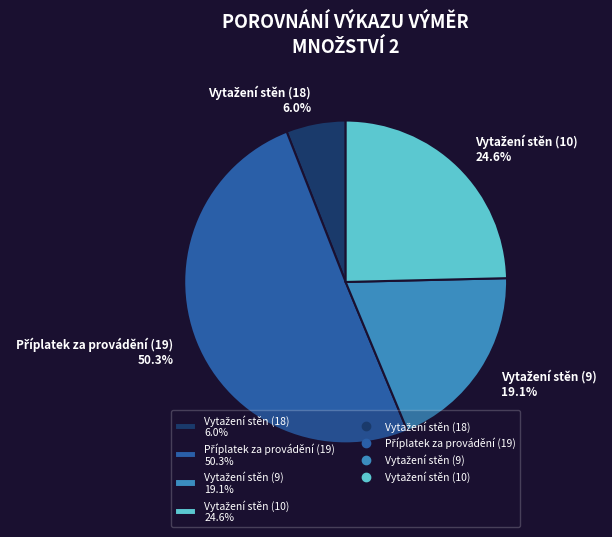

Is there a majority slice in this chart?

Yes